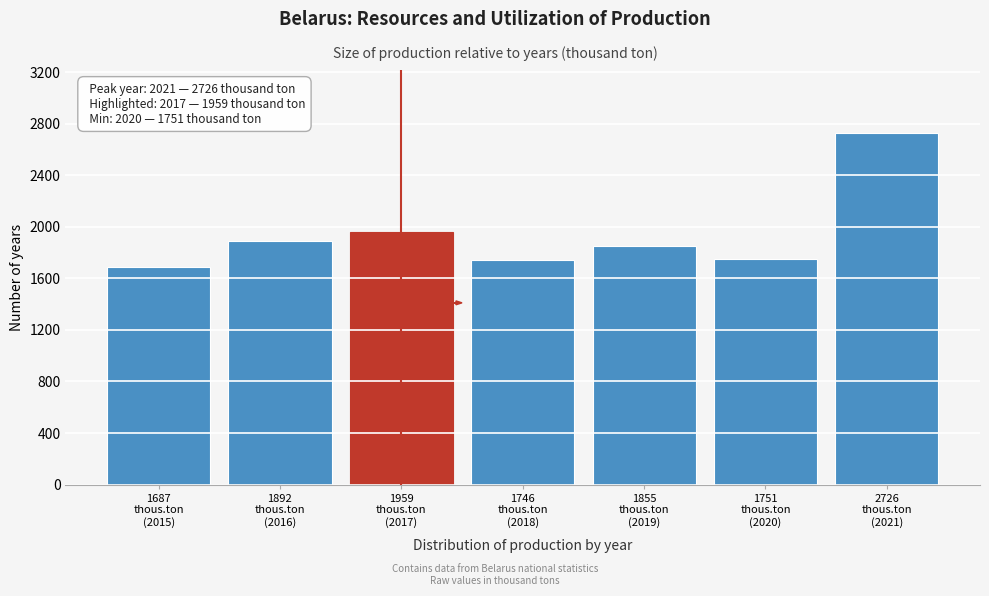

What is the value of the 7th bar from the left?

2726